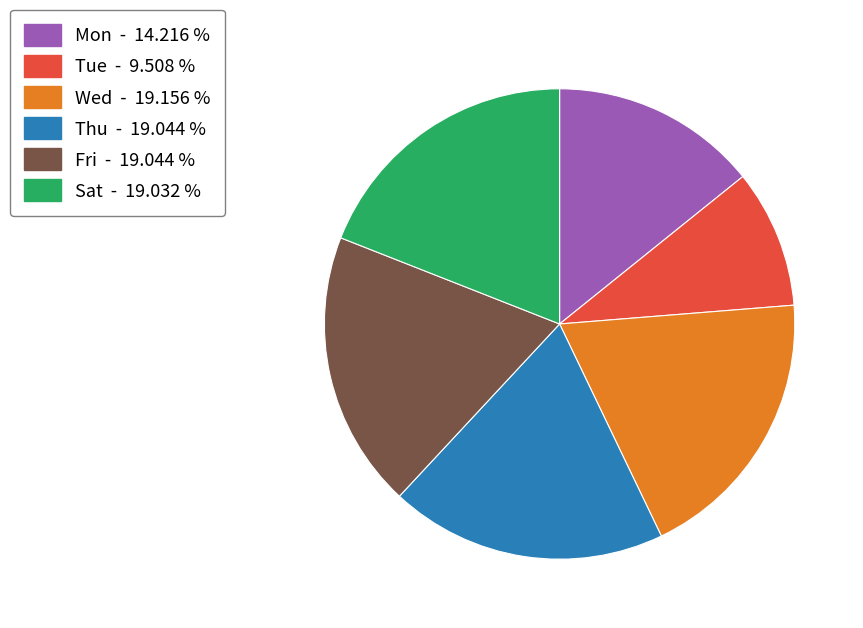

Approximately how many times larger is the value at Tue - 9.508 % compared to Mon - 14.216 %?

0.7